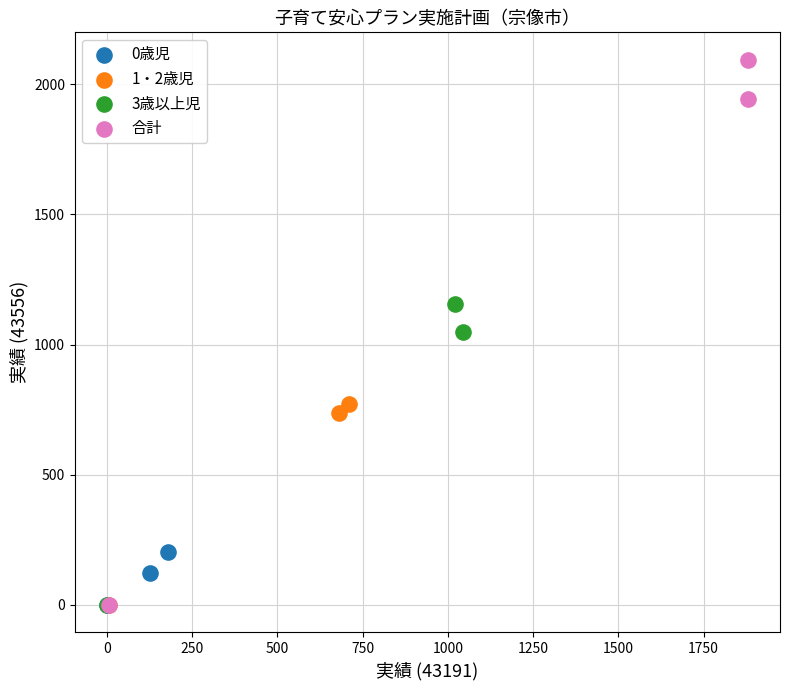

Which series reaches the maximum Y coordinate?

合計